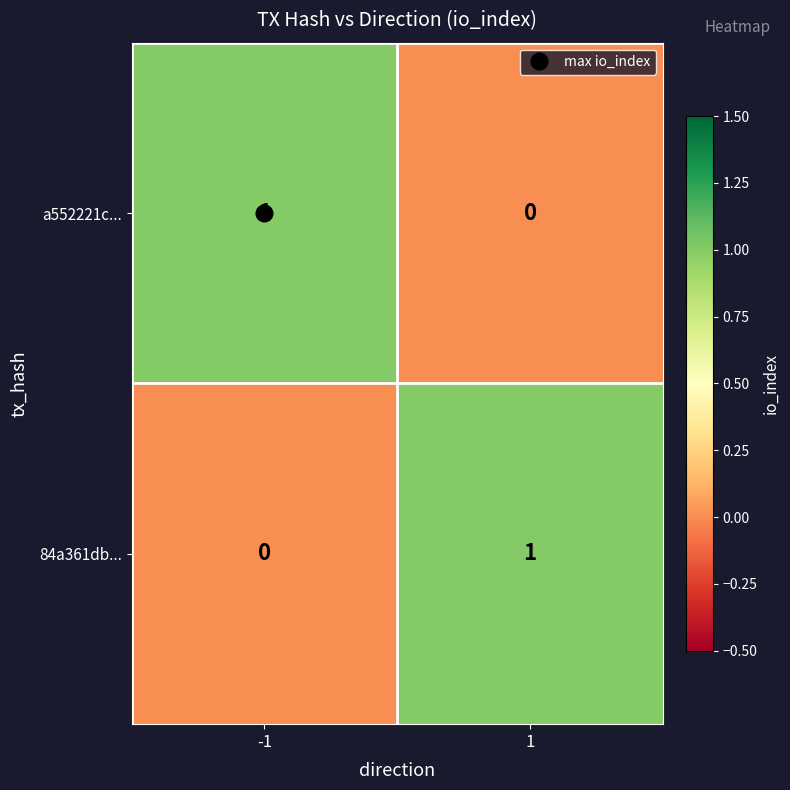

The a552221c... series shows 0 at 1. True or false?

True